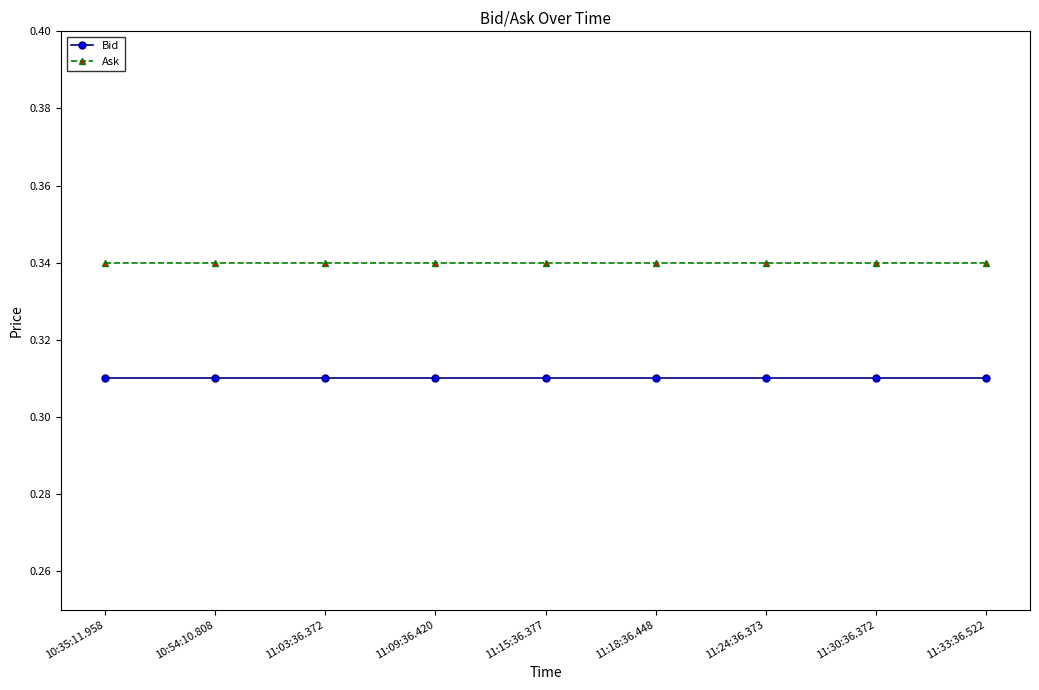

True or false: Ask and Bid intersect in this chart.

False